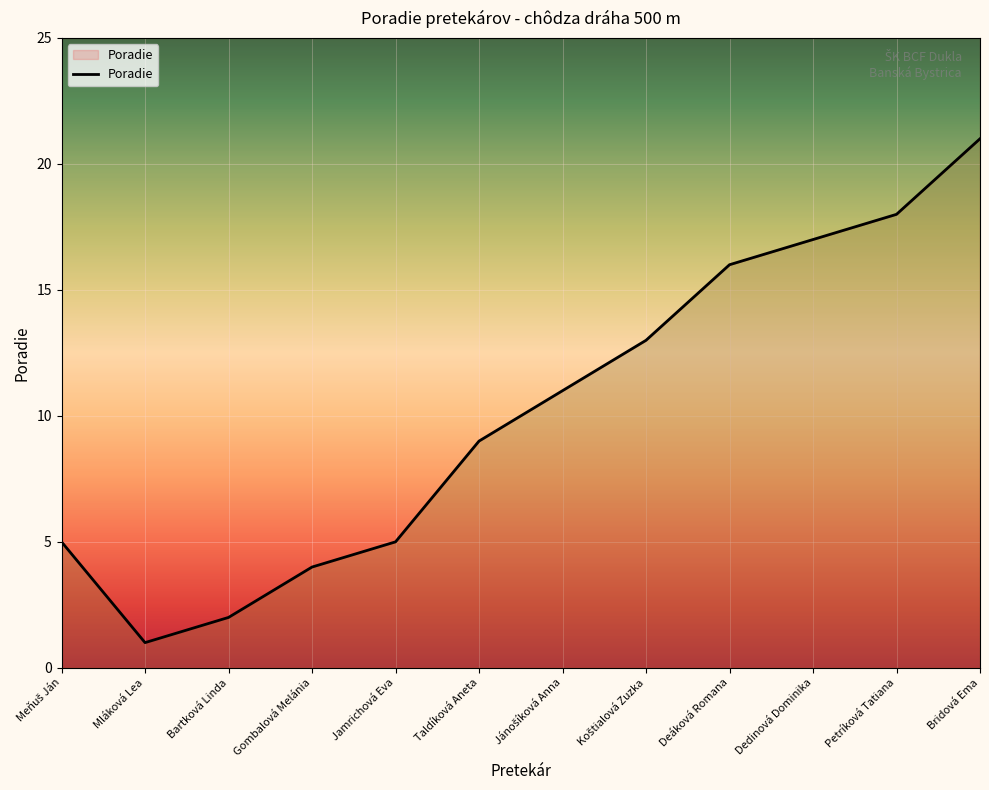

Where is the first local minimum?

Mláková Lea